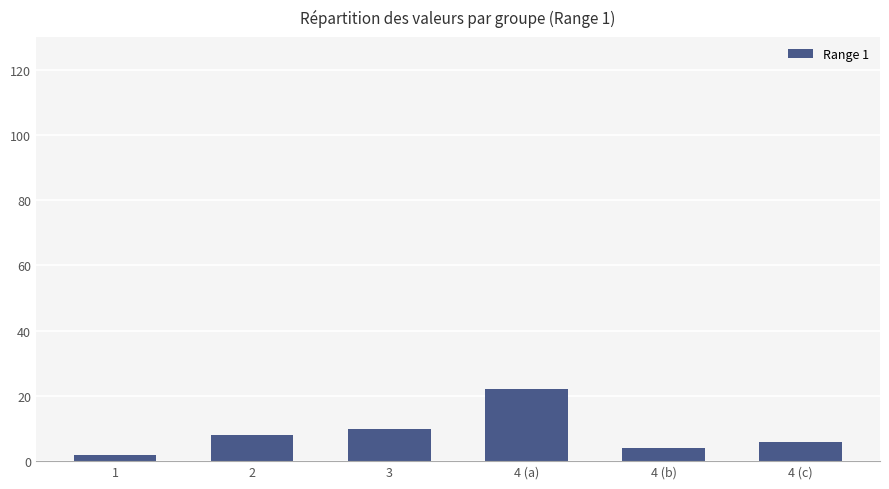

Where is the data nearest to the value 12?

3